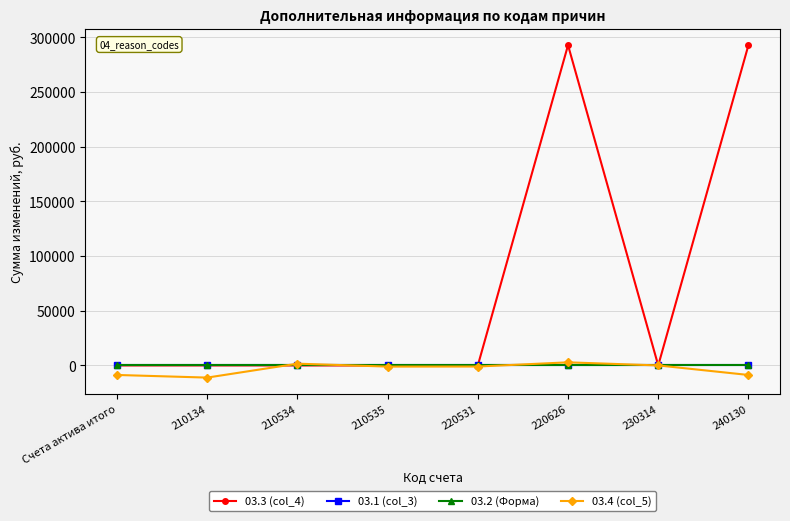

What is the maximum value for 03.3 (col_4)?

292915.0